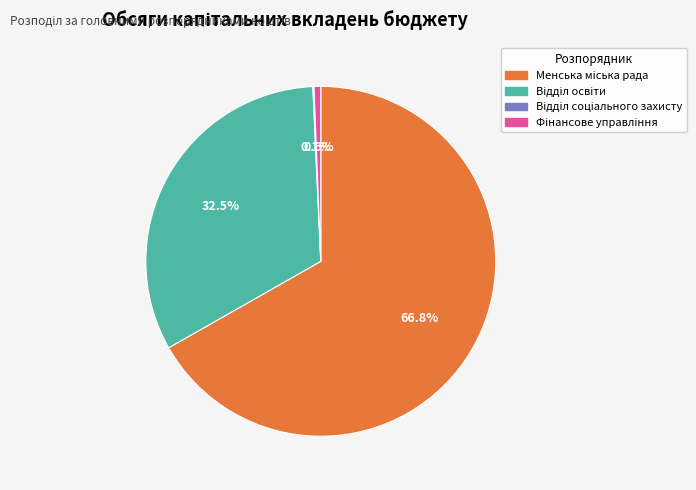

Is there a majority slice in this chart?

Yes